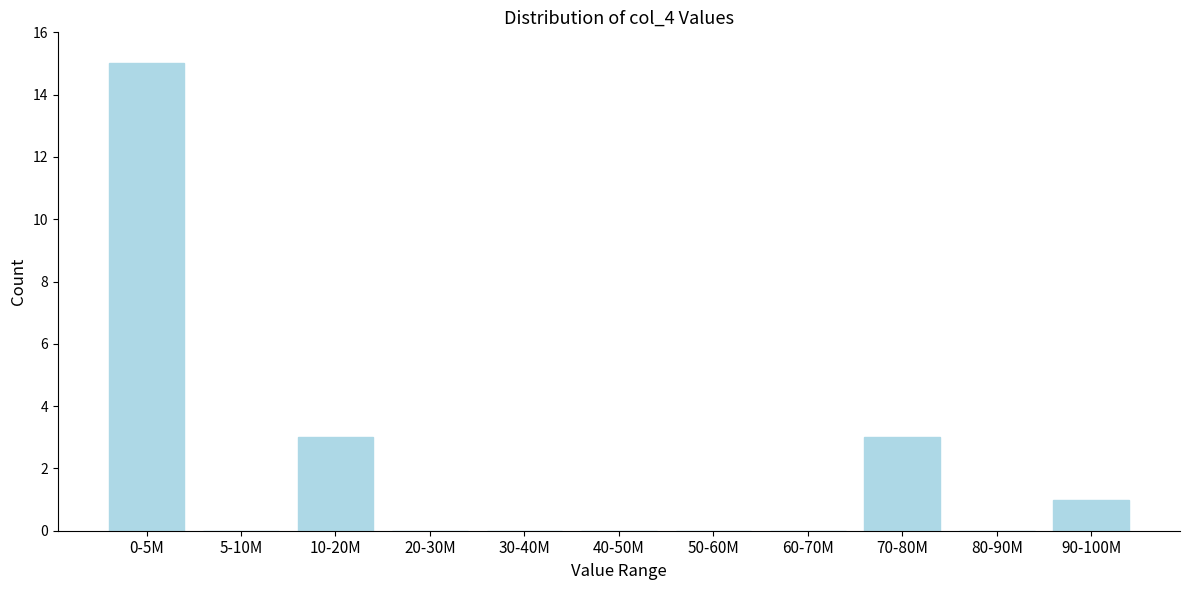

Reading left to right, transcribe all the data shown in this chart.

0-5M=15	5-10M=0	10-20M=3	20-30M=0	30-40M=0	40-50M=0	50-60M=0	60-70M=0	70-80M=3	80-90M=0	90-100M=1